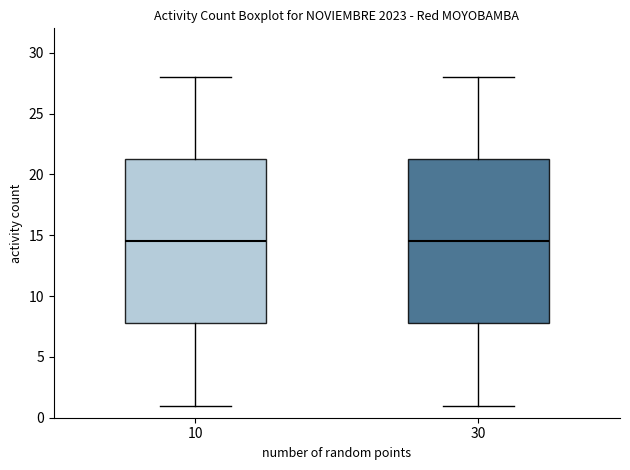

Reading left to right, transcribe this box plot: for each box, give where its median line is, the range the box spans, and where its two whiskers end, as read against the y-axis. The values are not printed on the chart, so give them approximately, as read against the axis.

10: median 14.5, box 8.0 to 21.5, whiskers 1.0 to 28.0
30: median 14.5, box 8.0 to 21.5, whiskers 1.0 to 28.0